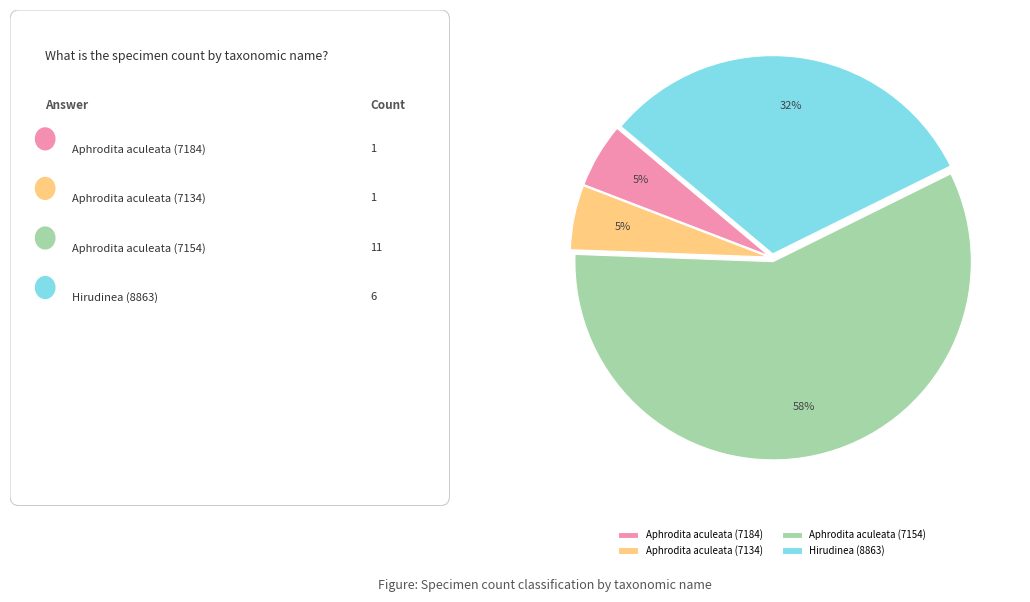

The Aphrodita aculeata (7154) slice represents 65% of the pie. True or false?

False